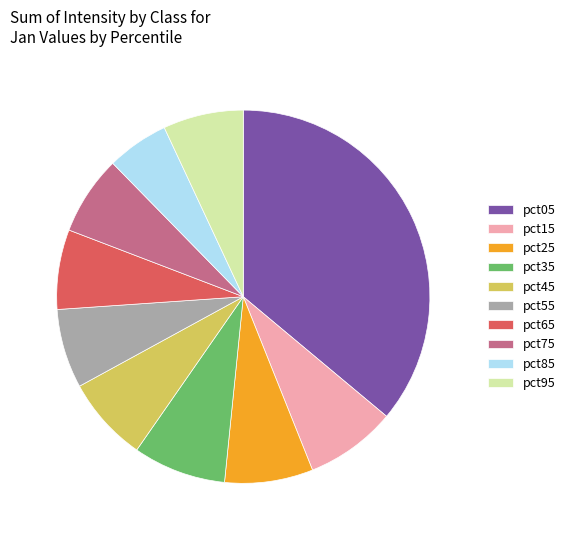

Does pct85 represent more than half of the total?

No